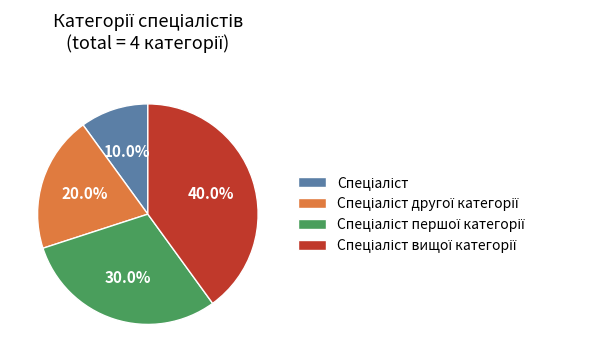

Does any single category account for the majority?

No